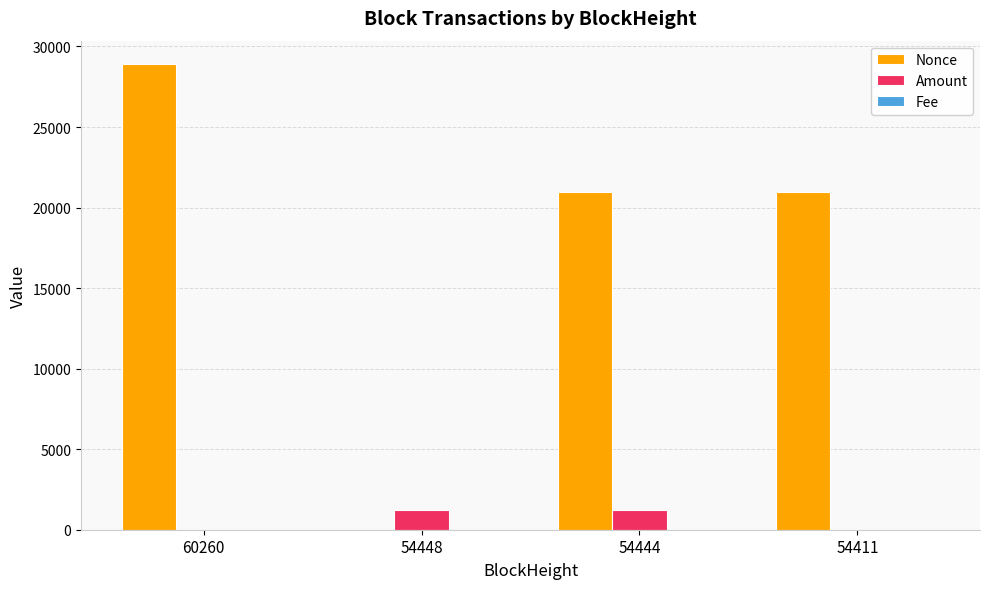

Between 60260 and 54448, which series saw the biggest shift?

Nonce